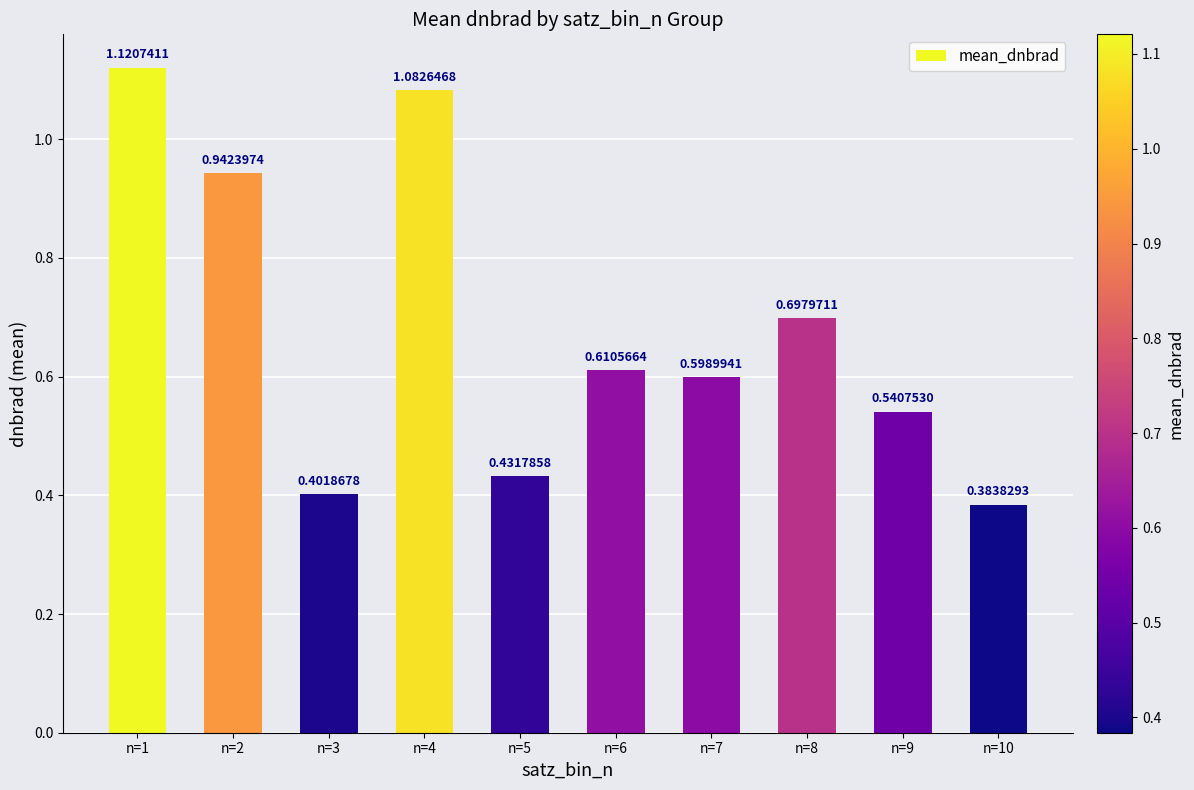

Does the chart contain stacked bars?

No